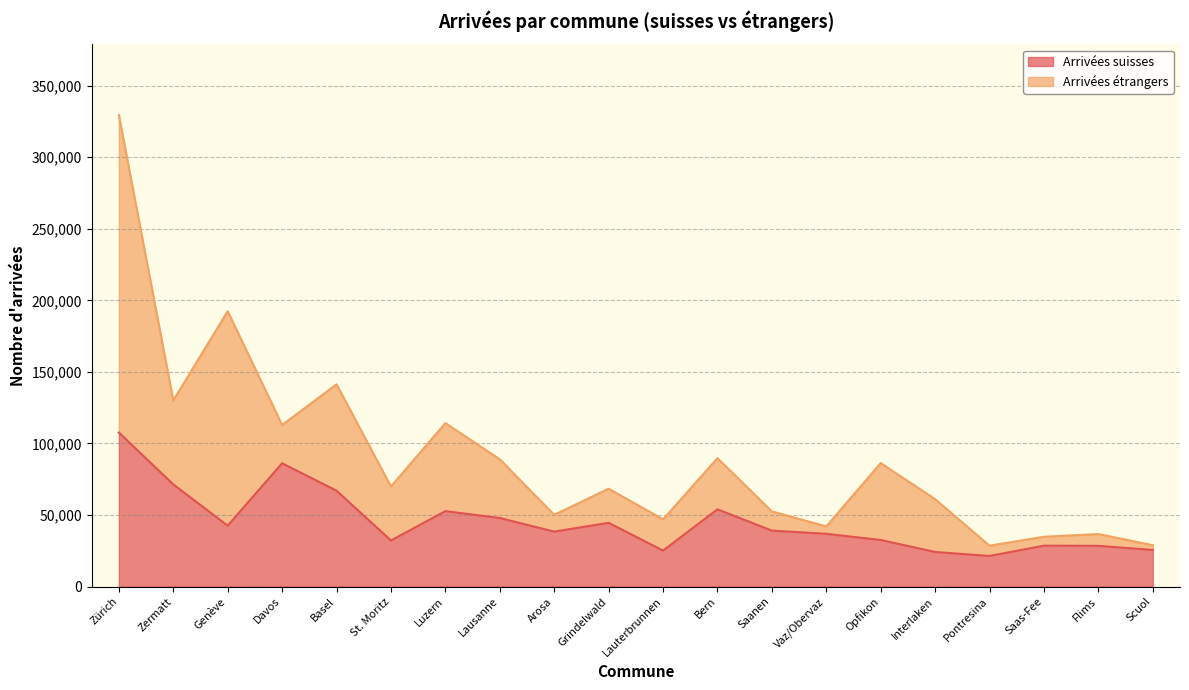

What is the difference between the values at Genève and Saas-Fee?

13965